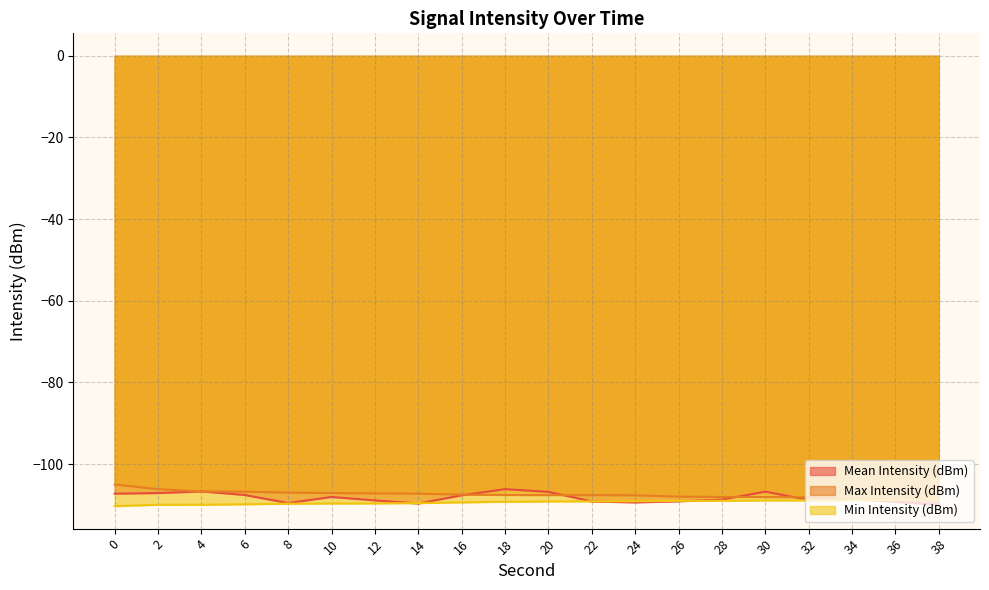

What is the value of the Max Intensity (dBm) point at the 20th from the left?

-108.8